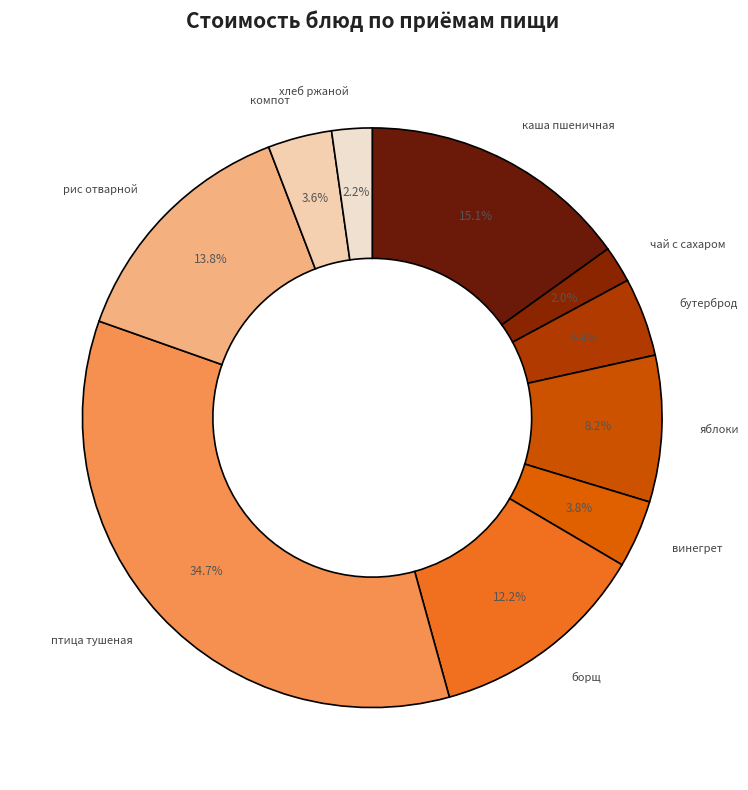

Is борщ the majority of the pie?

No